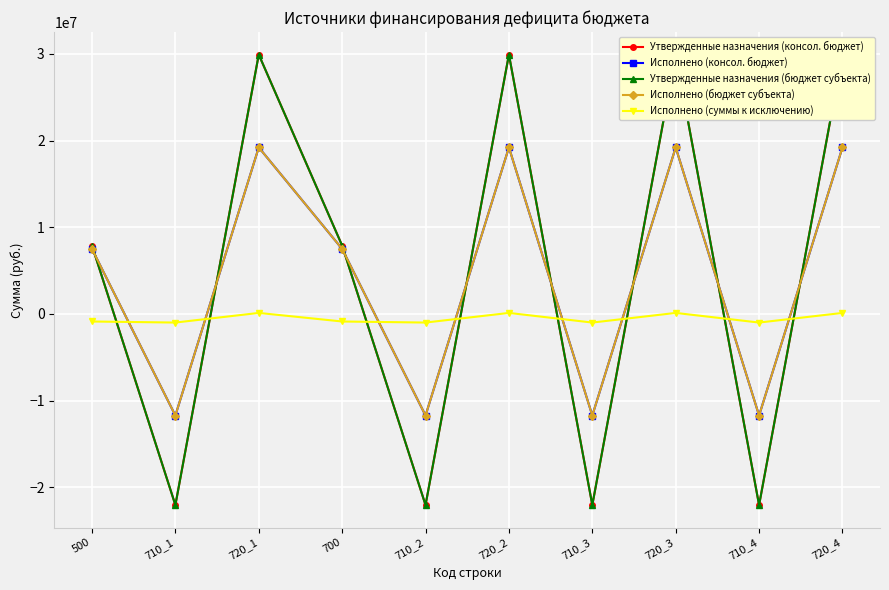

Is this an area chart (filled region under the line)?

No